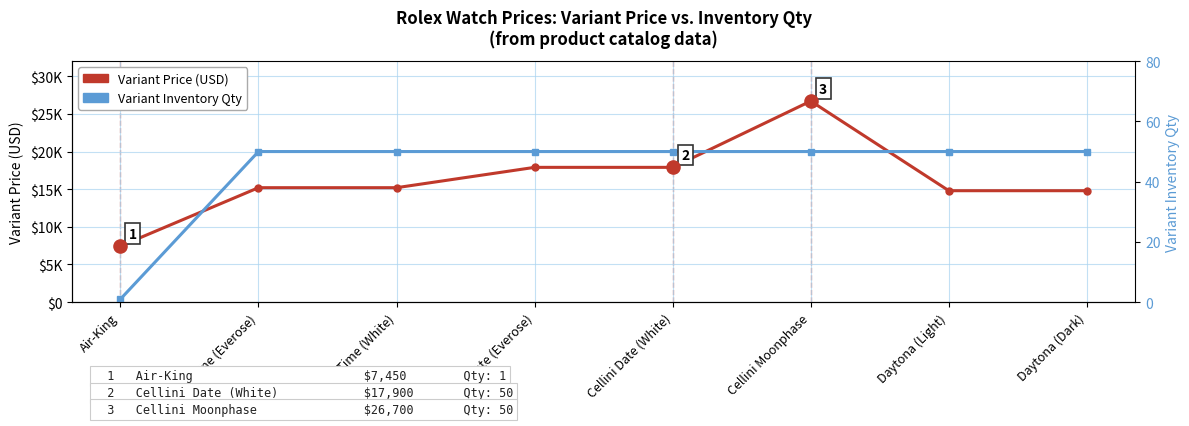

Which series contains the lowest Y value?

Variant Inventory Qty